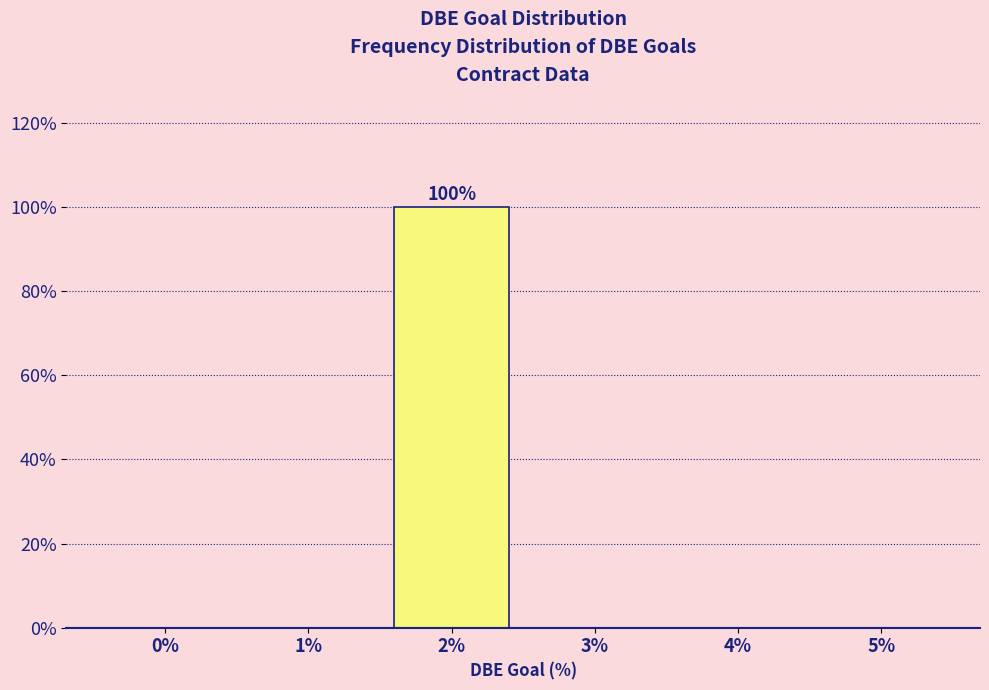

Reading right to left, what are all the values shown in this chart?

5%=0	4%=0	3%=0	2%=100	1%=0	0%=0